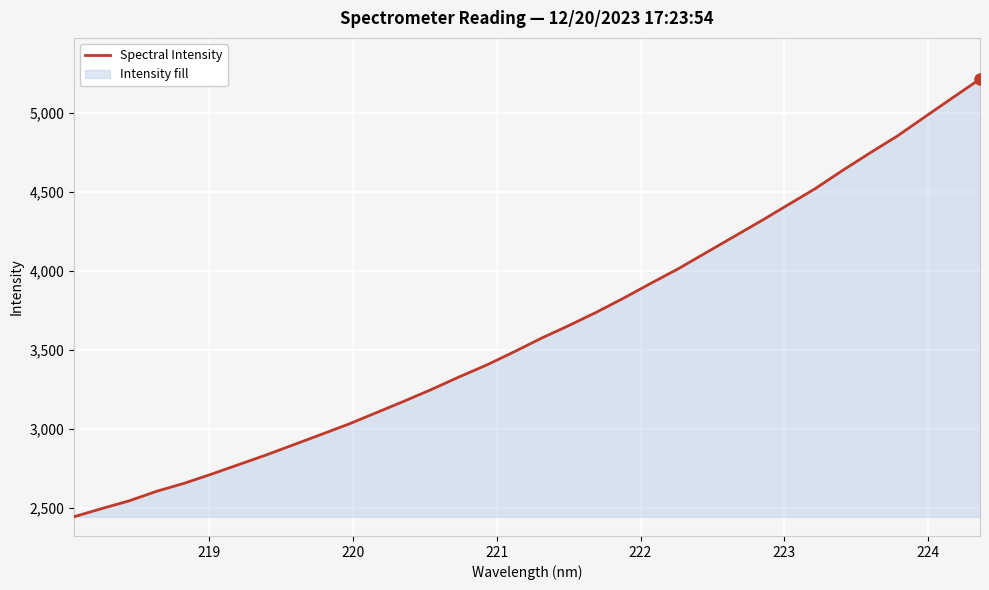

What is the difference between the maximum and minimum values?

2772.1